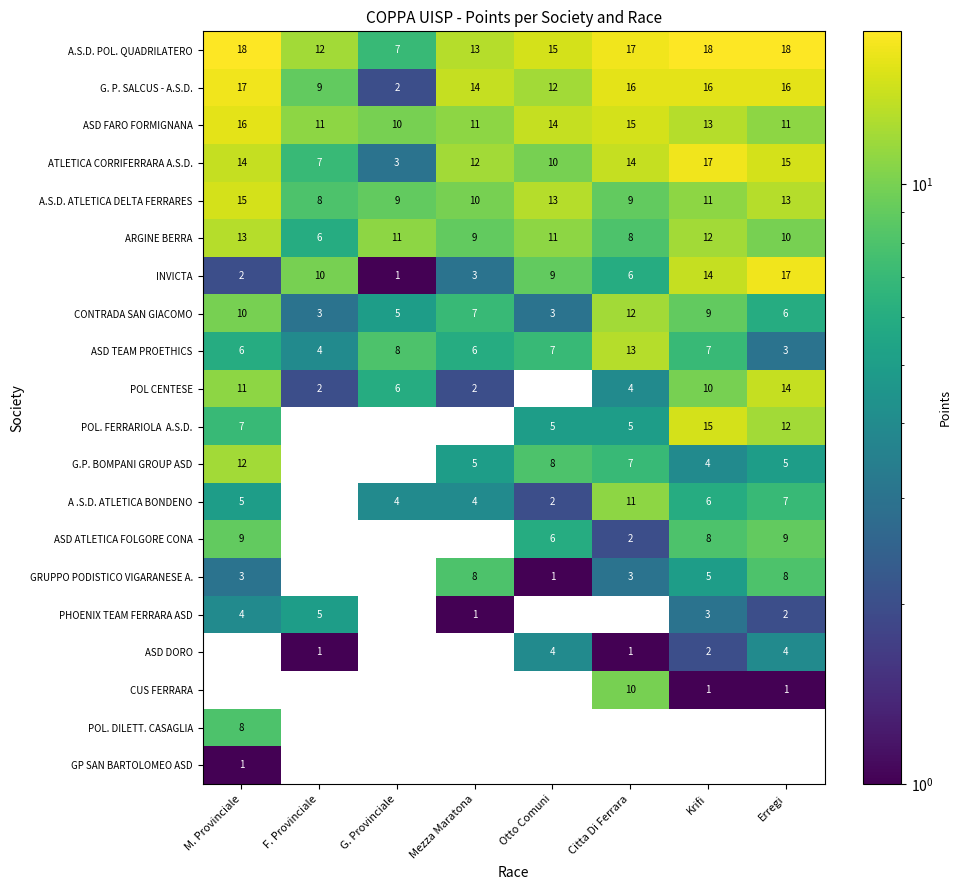

At which label is A.S.D. ATLETICA DELTA FERRARES closest to 11?

Krifi